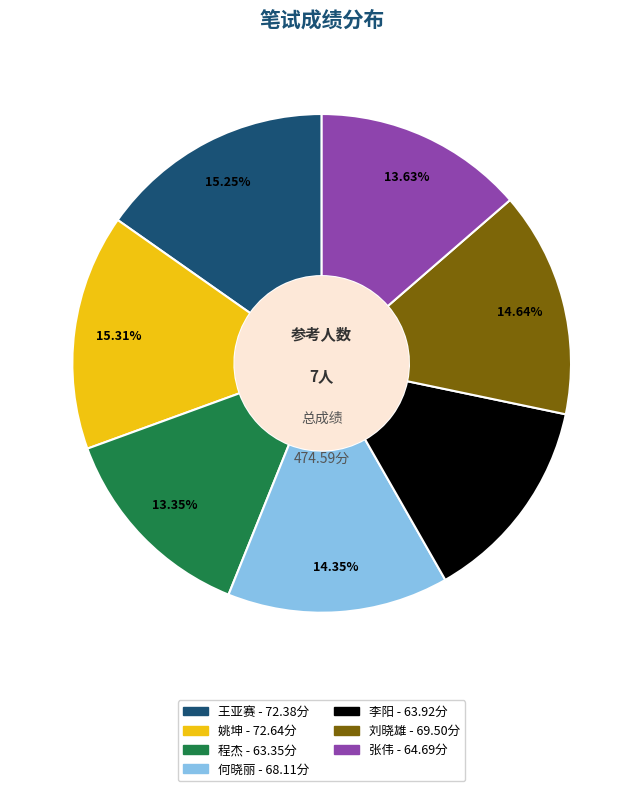

What percentage is the 何晓丽 slice, to the nearest percent?

14%